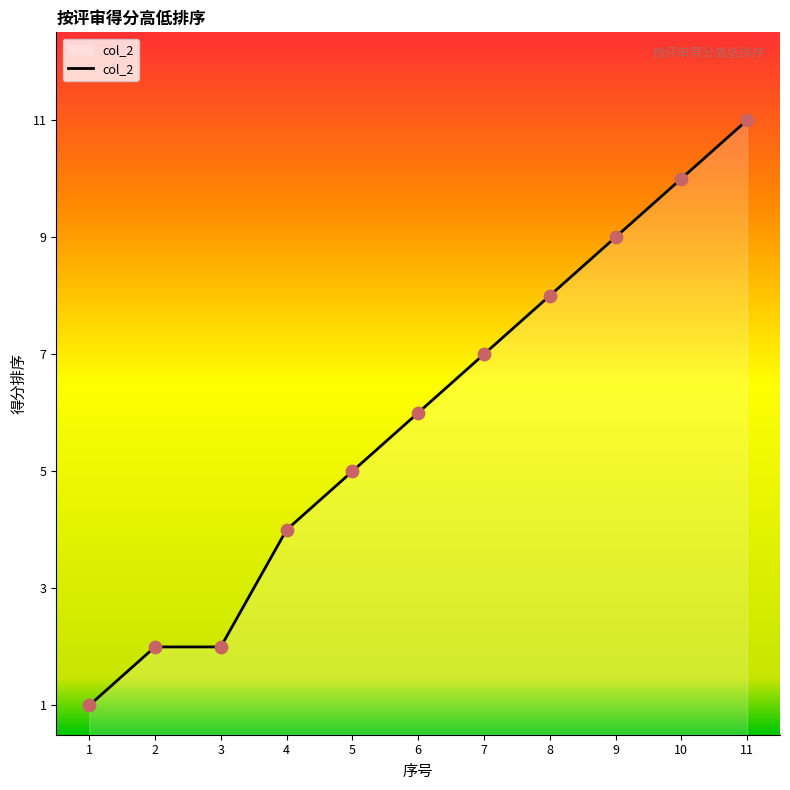

Which has a higher value, 4 or 6?

6